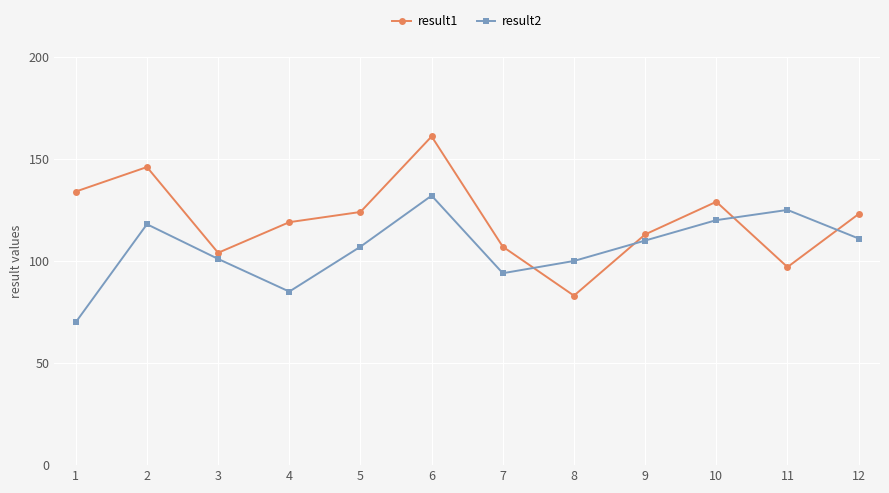

How many lines are shown in the chart?

2